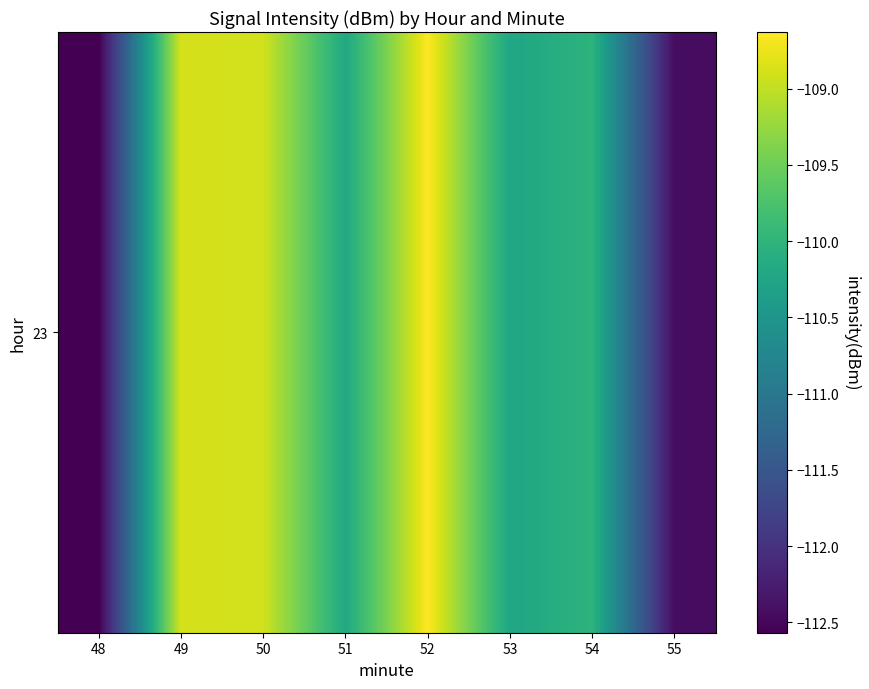

List the labels in order of value, smallest first.

48, 55, 53, 51, 54, 50, 49, 52